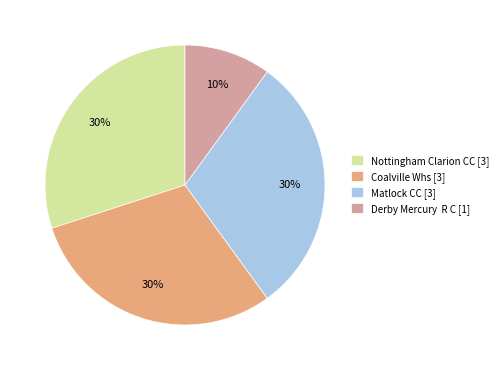

Approximately how many times larger is the value at Coalville Whs [3] compared to Matlock CC [3]?

1.0